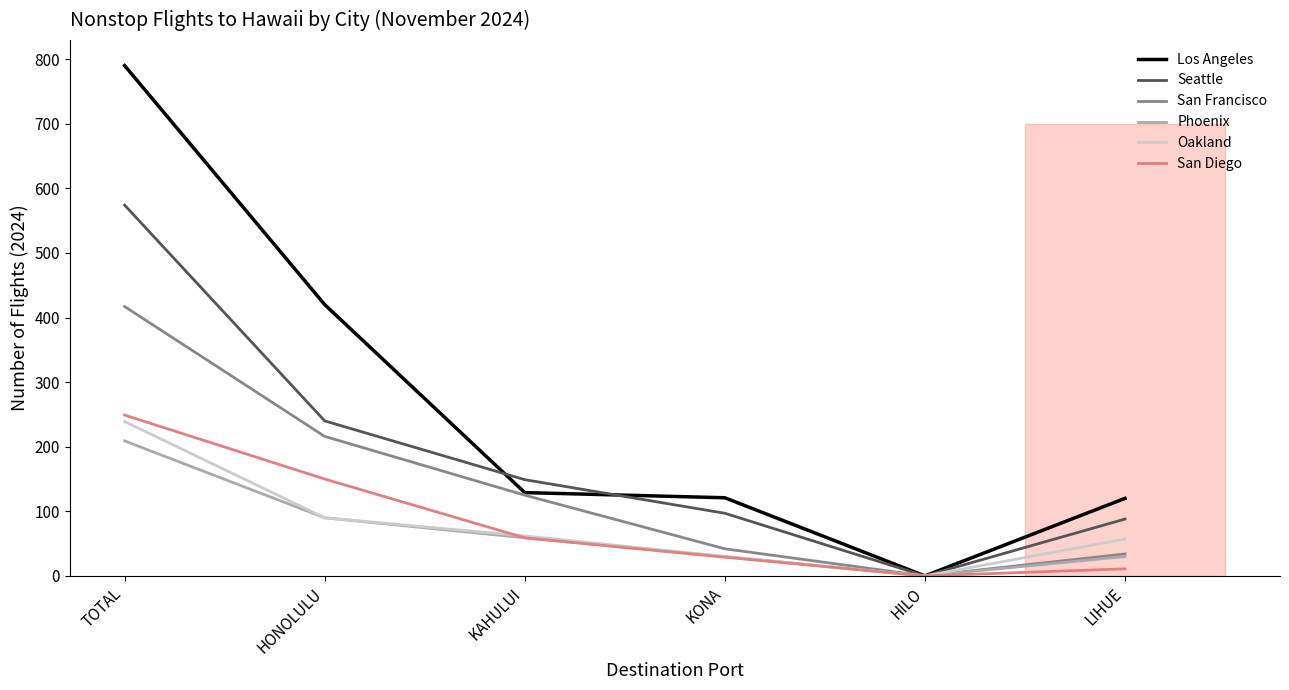

What is the average value of the Oakland series?

80